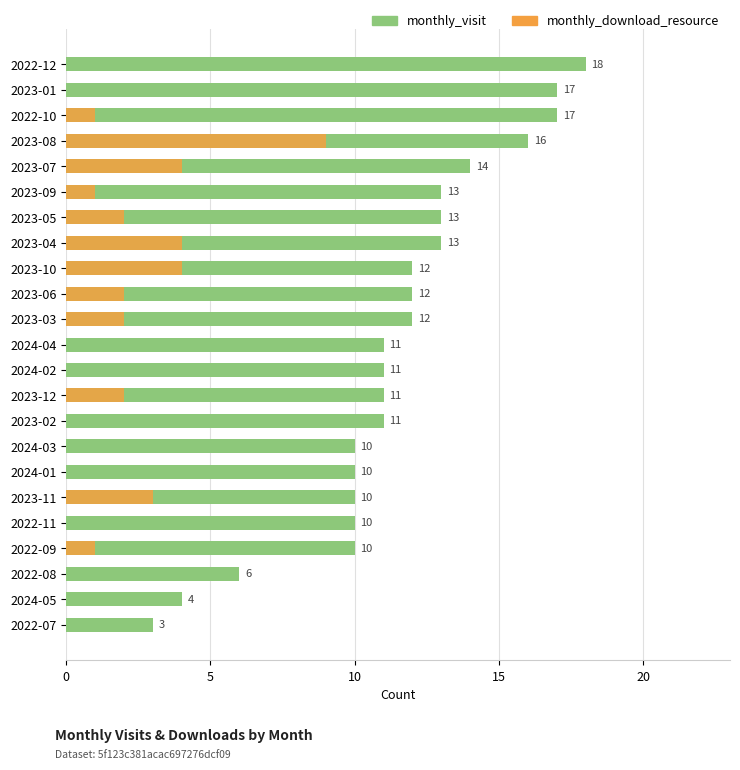

Is the value of monthly_download_resource at 2022-11 greater than the value of monthly_visit at 2024-02?

No